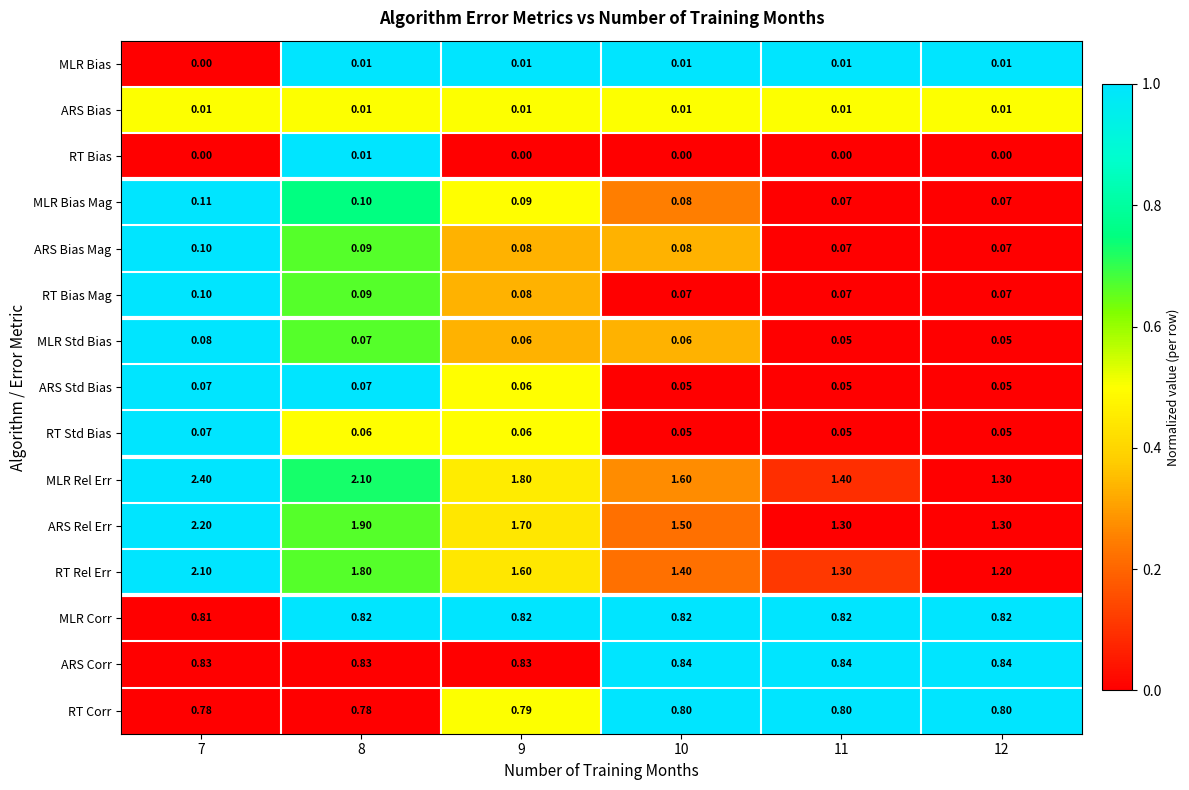

How many data points does each series have?

6